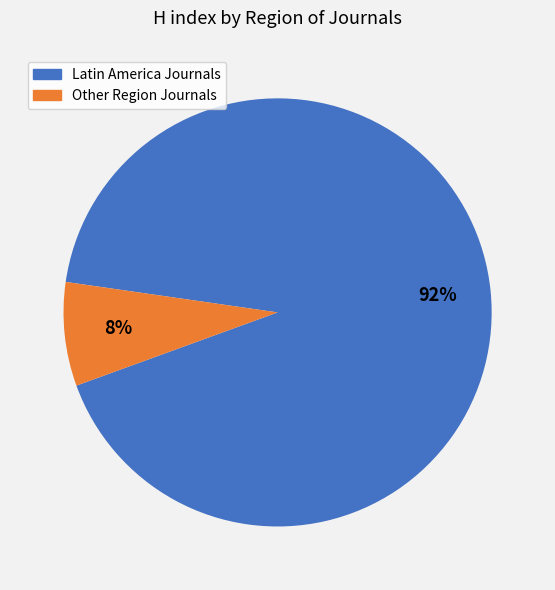

Do Other Region Journals and Latin America Journals together represent more than half of the pie?

Yes